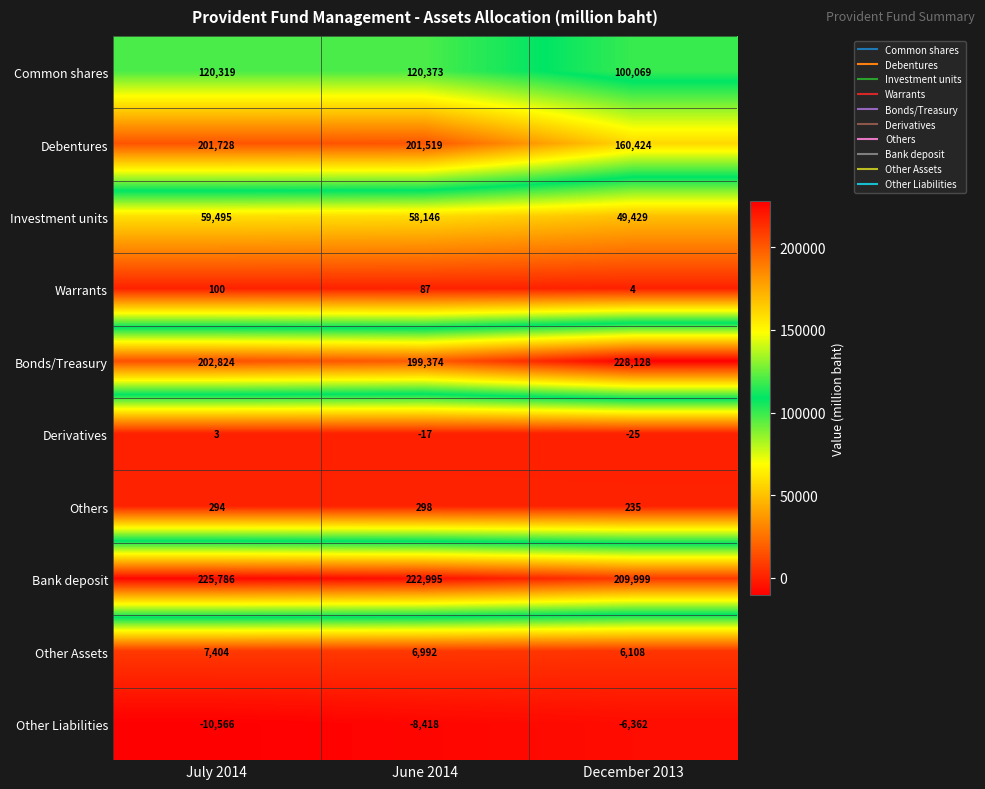

The value of Other Assets at June 2014 is 4553. True or false?

False